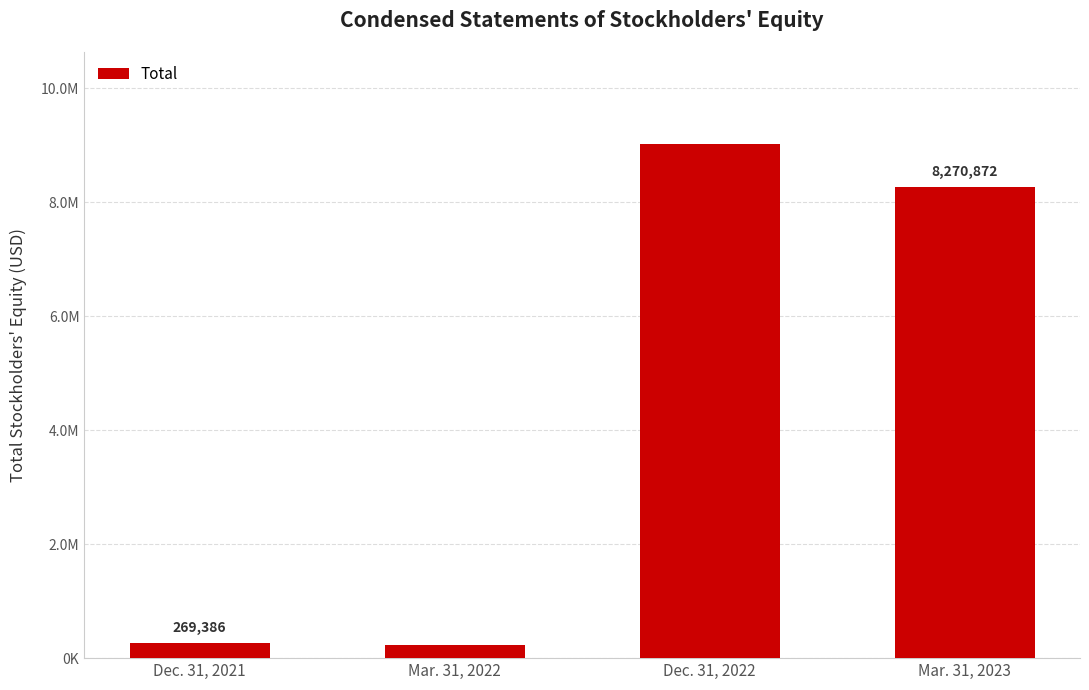

How many categories are shown in the chart?

4